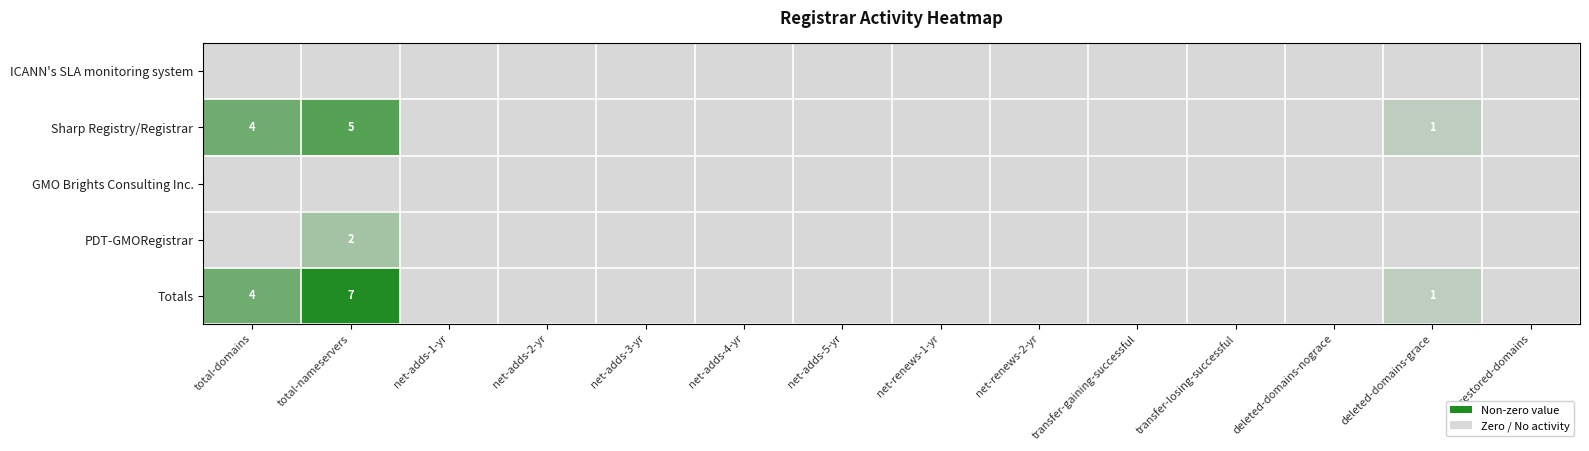

Which label corresponds to the largest value in the chart?

total-nameservers